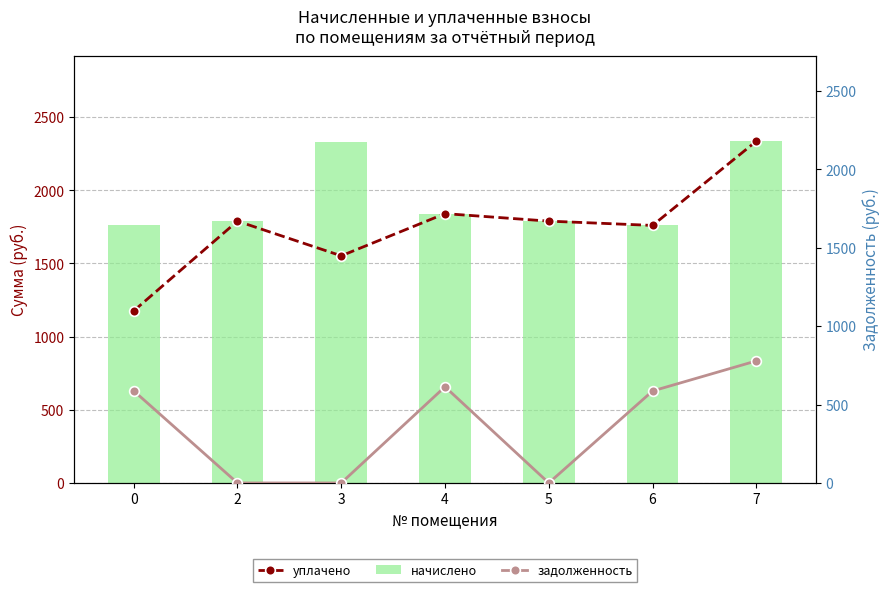

How many groups of bars are there?

7